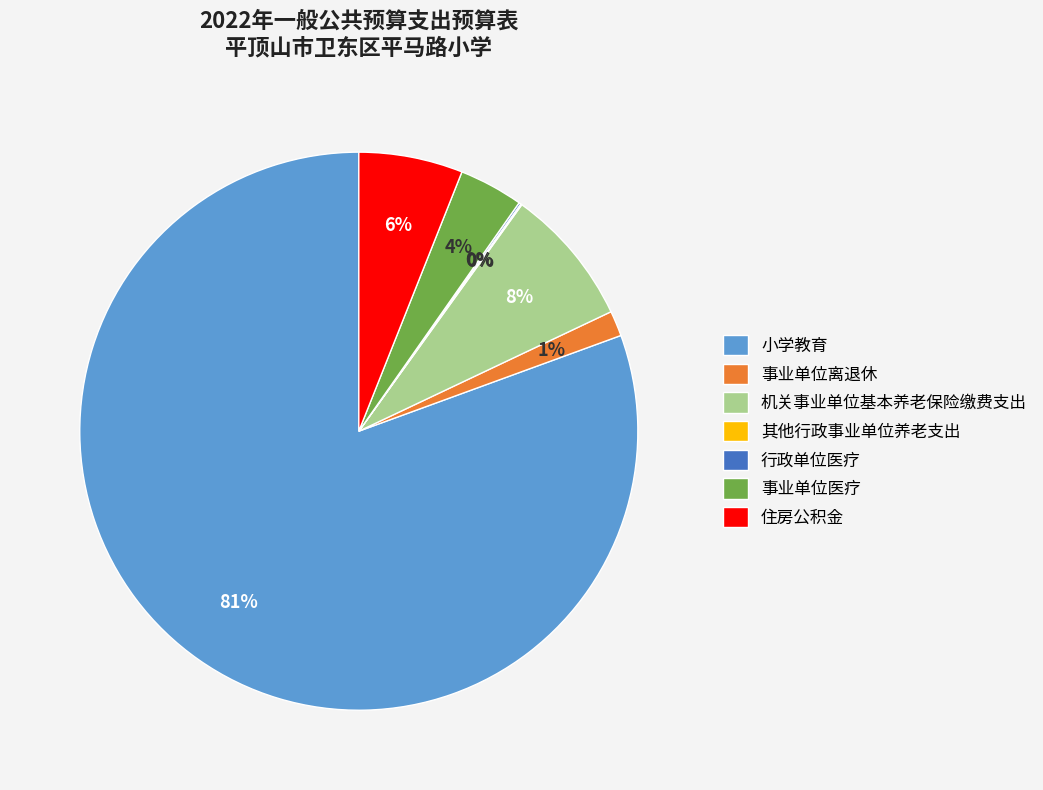

What is the majority slice?

小学教育